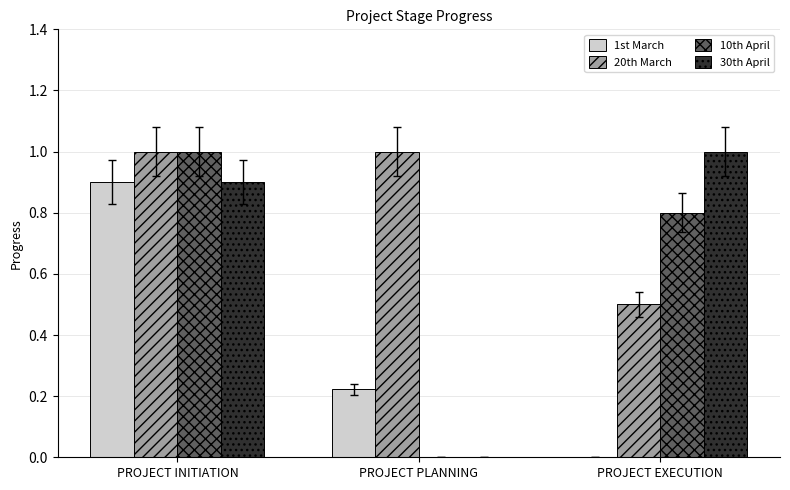

The value of 10th April at PROJECT INITIATION is 1.0. True or false?

True